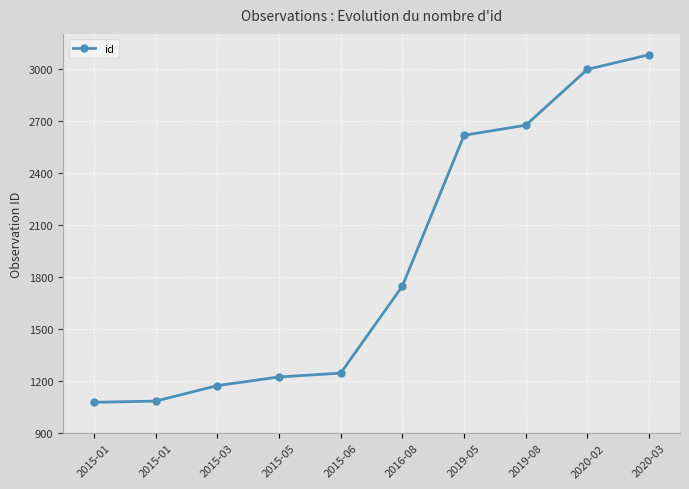

How many distinct data groups are displayed?

1